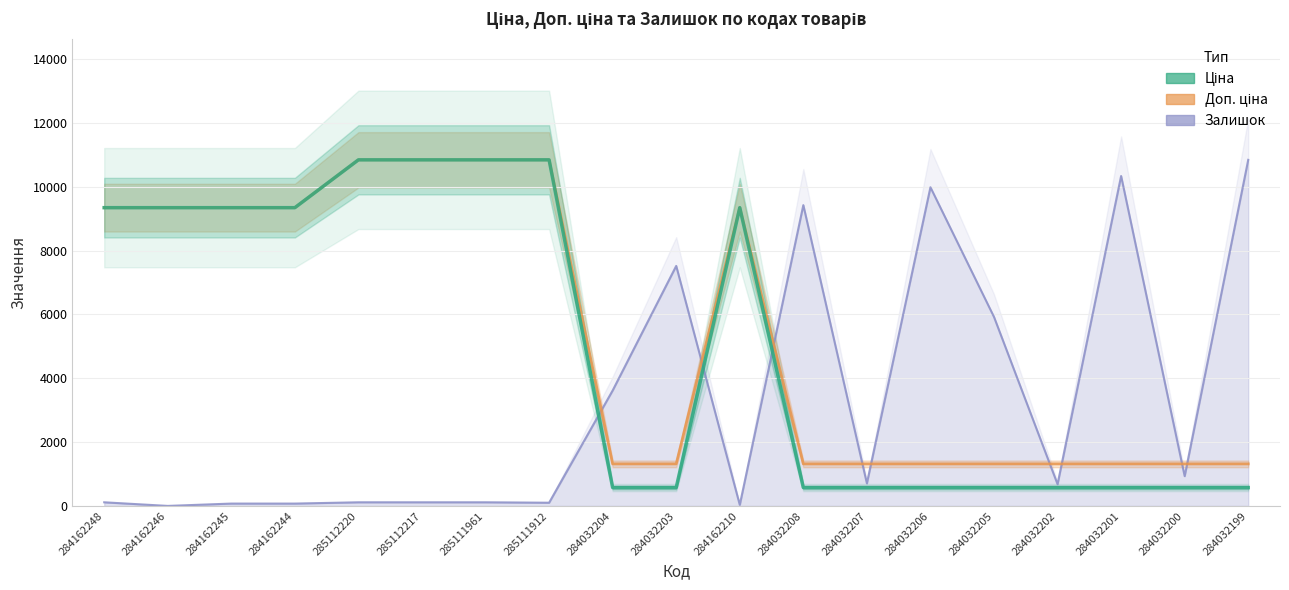

What is the label of the 13th point from the left?

284032207